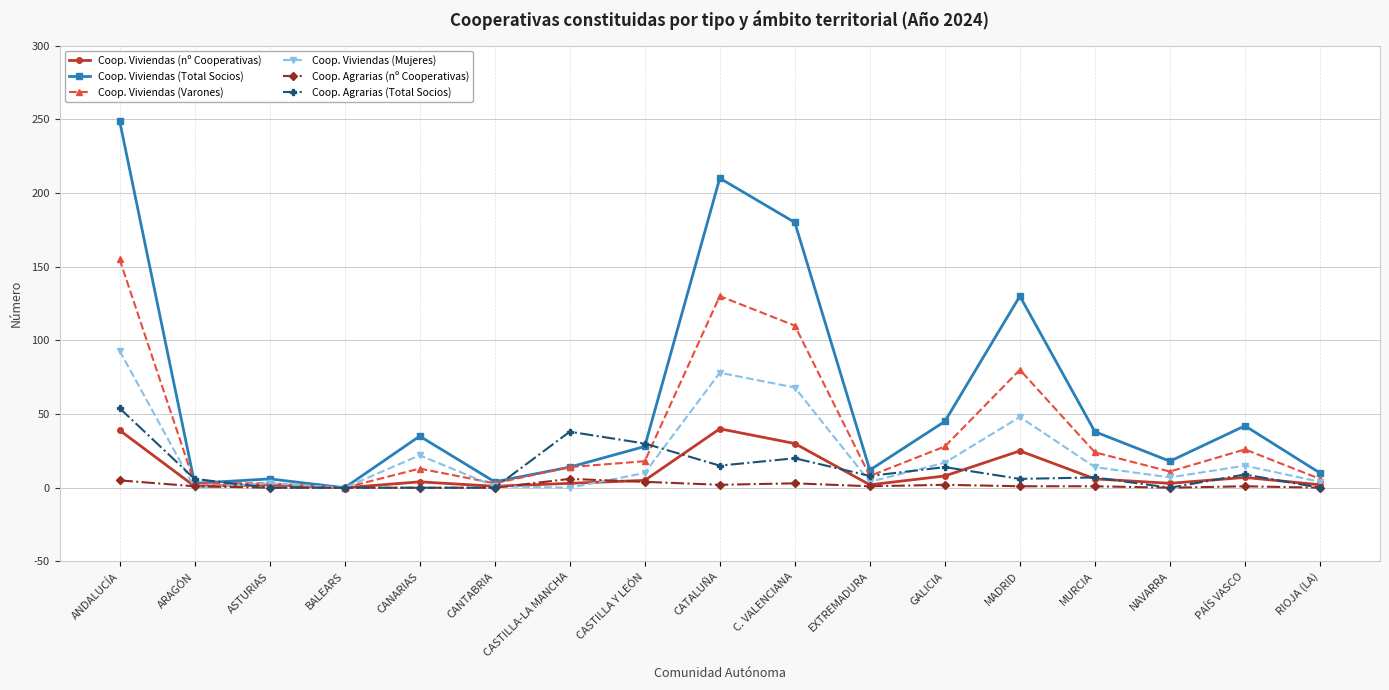

The value of Coop. Viviendas (Mujeres) at EXTREMADURA is 4. True or false?

True